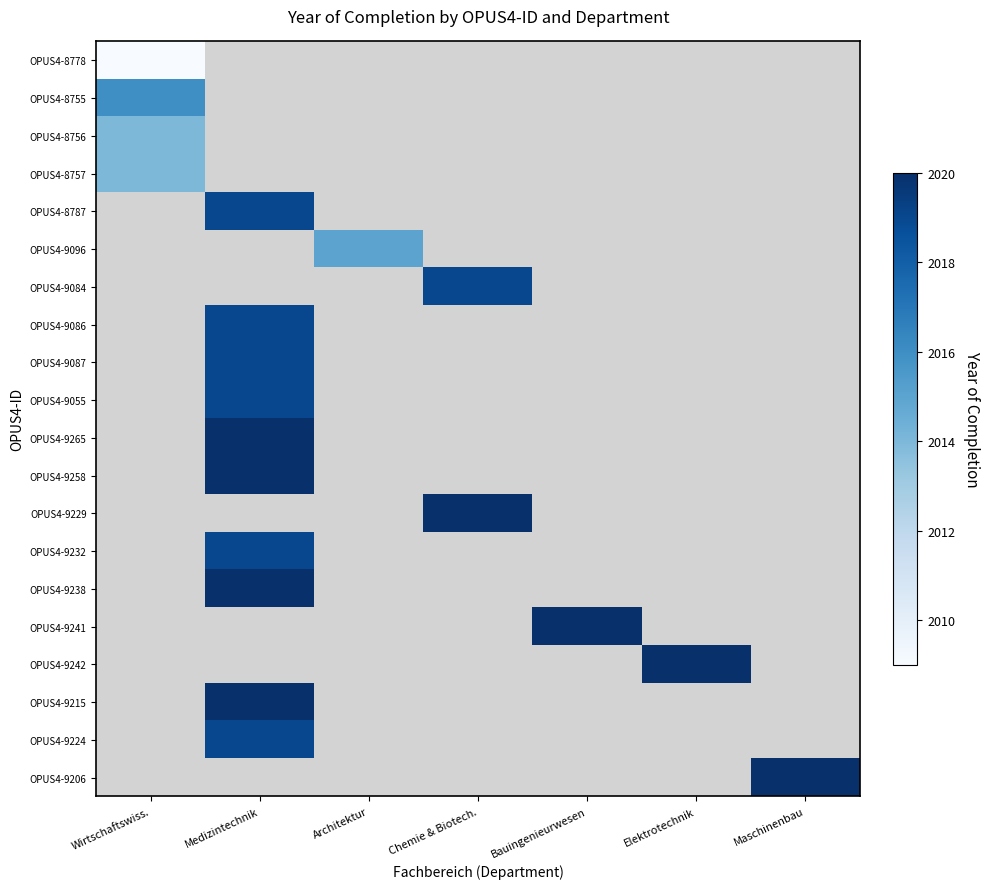

Which category has the lowest value in the OPUS4-8756 series?

Wirtschaftswiss.